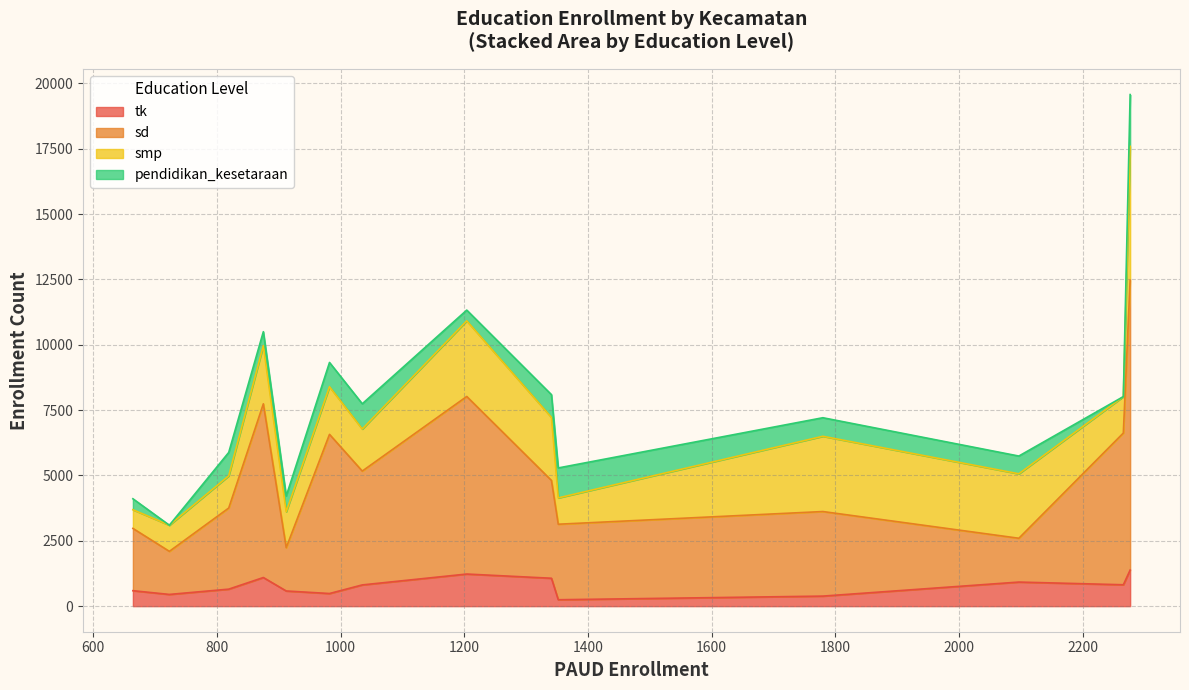

The value of tk at Torjun is 650. True or false?

True